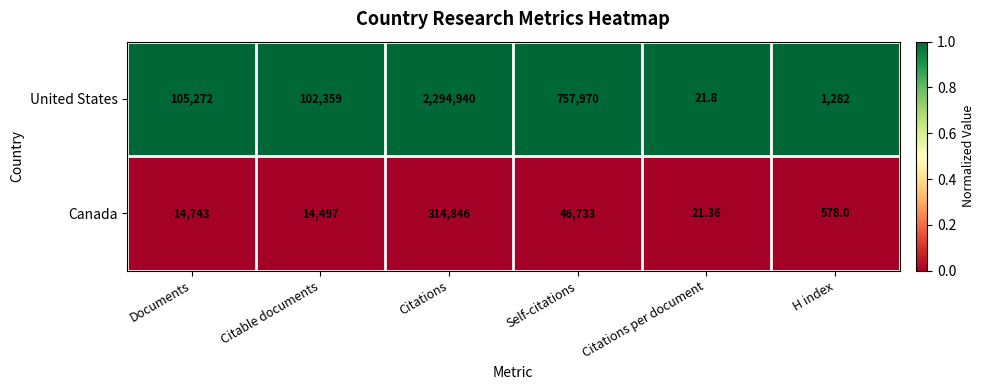

Rank the series by their average value, from highest to lowest.

United States, Canada